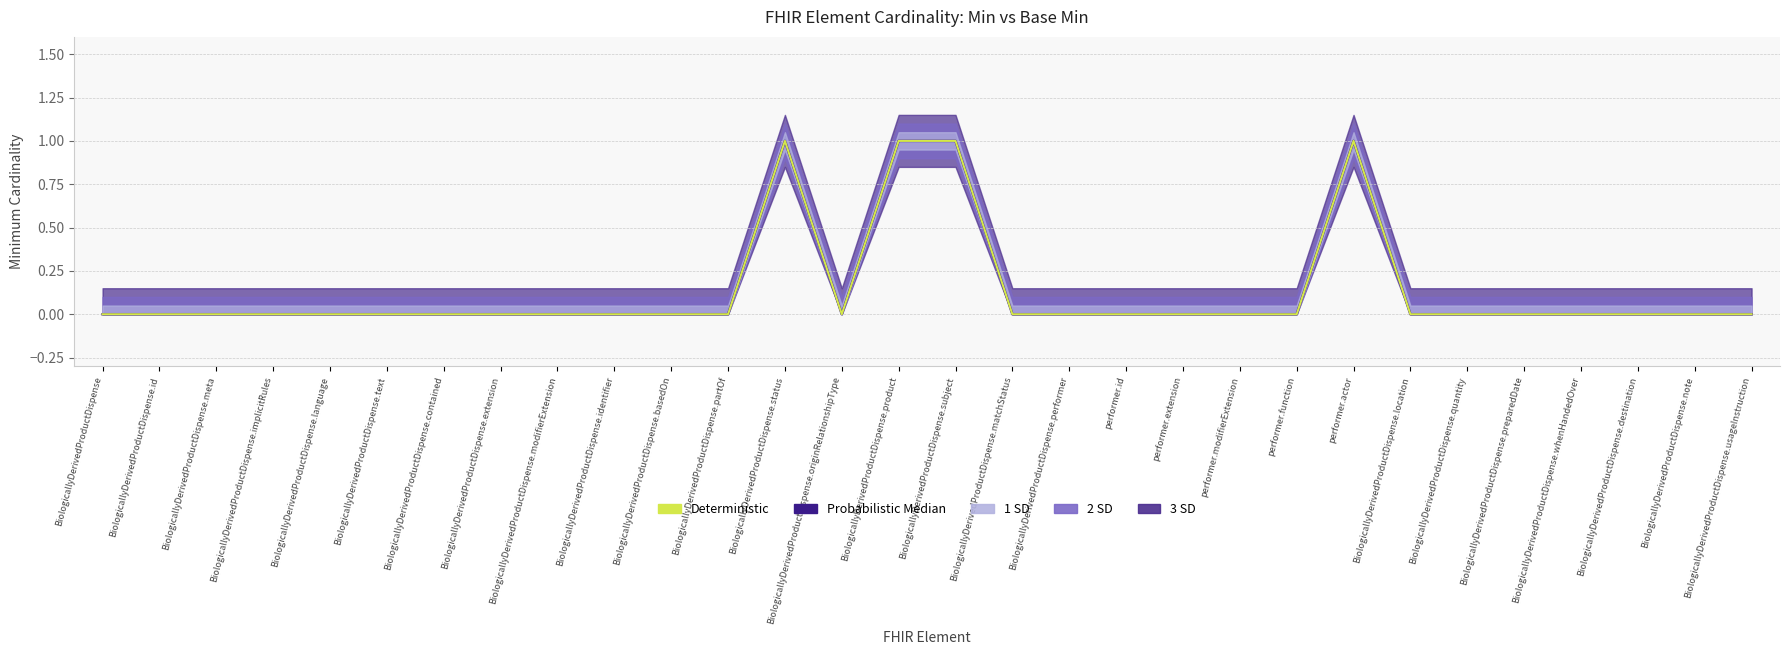

How many data points in Deterministic are above 0?

4